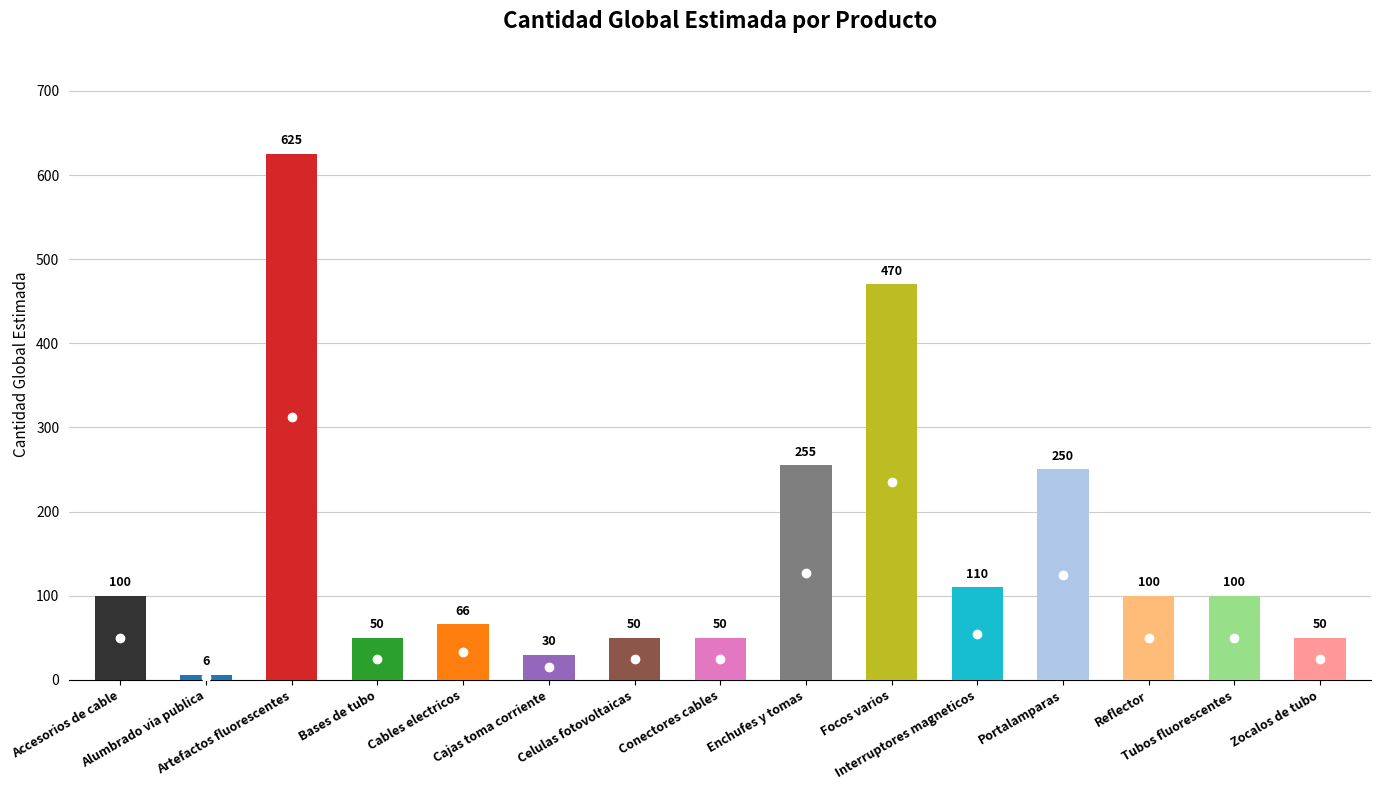

Reading left to right, transcribe all the data shown in this chart.

Accesorios de cable=100	Alumbrado via publica=6	Artefactos fluorescentes=625	Bases de tubo=50	Cables electricos=66	Cajas toma corriente=30	Celulas fotovoltaicas=50	Conectores cables=50	Enchufes y tomas=255	Focos varios=470	Interruptores magneticos=110	Portalamparas=250	Reflector=100	Tubos fluorescentes=100	Zocalos de tubo=50